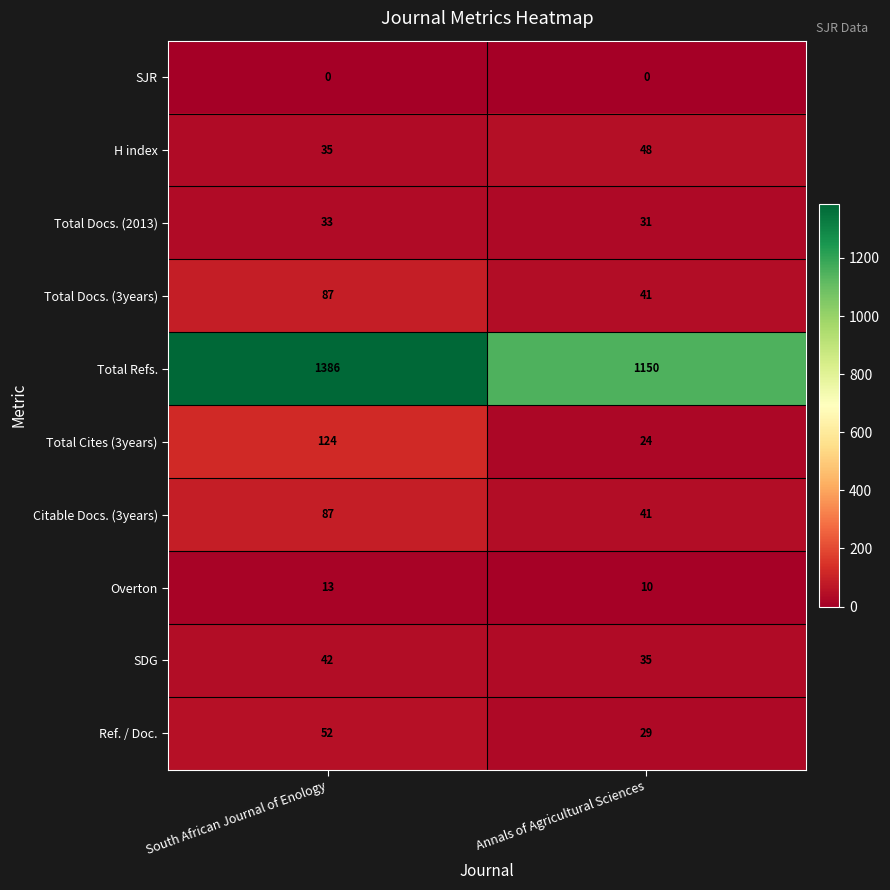

What is the sum of the Total Docs. (3years) values at South African Journal of Enology and Annals of Agricultural Sciences?

128